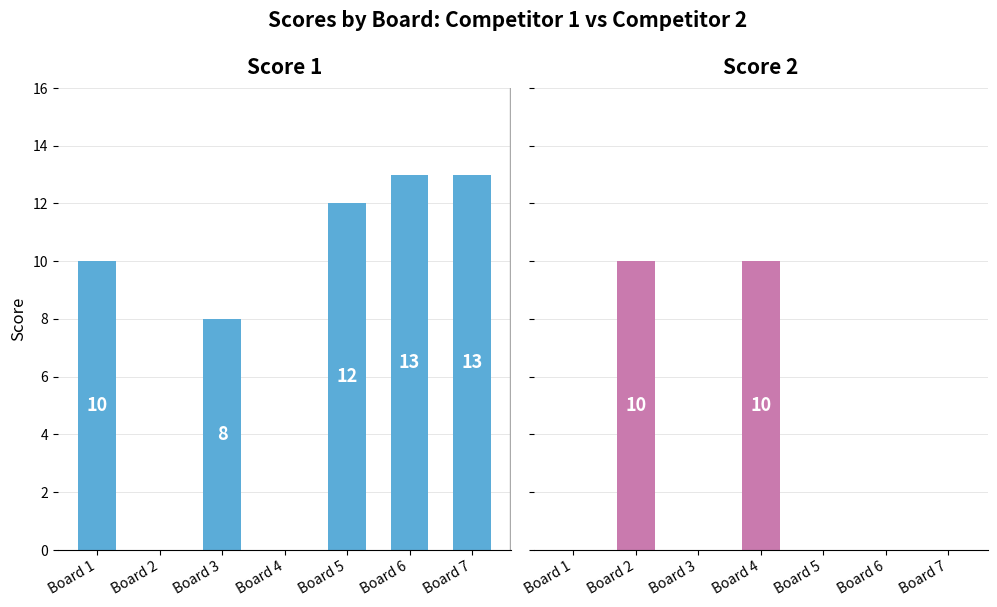

Where is Score 2 nearest to the value 5?

Board 1